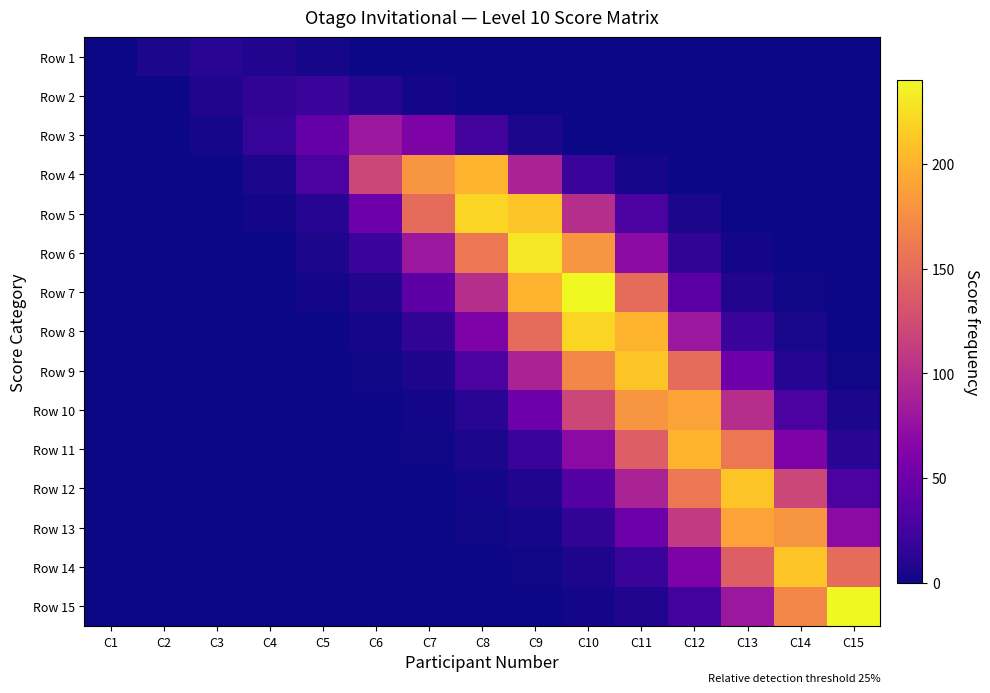

List the series in order of their peak value, lowest first.

Row 1, Row 2, Row 3, Row 10, Row 13, Row 4, Row 11, Row 9, Row 12, Row 14, Row 5, Row 8, Row 6, Row 7, Row 15